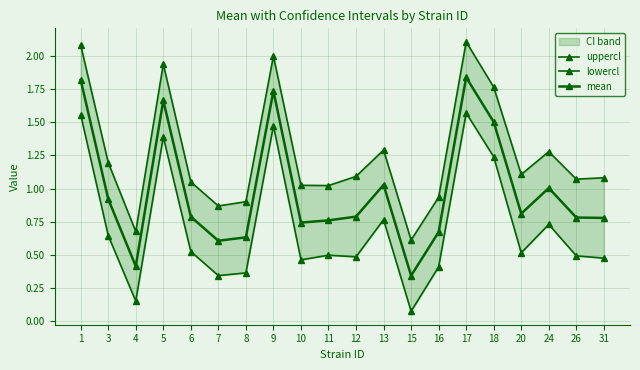

Reading left to right, extract all data points from this chart.

uppercl: 1=2.1	3=1.2	4=0.7	5=1.9	6=1.1	7=0.9	8=0.9	9=2.0	10=1.0	11=1.0	12=1.1	13=1.3	15=0.6	16=0.9	17=2.1	18=1.8	20=1.1	24=1.3	26=1.1	31=1.1
lowercl: 1=1.6	3=0.6	4=0.2	5=1.4	6=0.5	7=0.3	8=0.4	9=1.5	10=0.5	11=0.5	12=0.5	13=0.8	15=0.1	16=0.4	17=1.6	18=1.2	20=0.5	24=0.7	26=0.5	31=0.5
mean: 1=1.8	3=0.9	4=0.4	5=1.7	6=0.8	7=0.6	8=0.6	9=1.7	10=0.7	11=0.8	12=0.8	13=1.0	15=0.3	16=0.7	17=1.8	18=1.5	20=0.8	24=1.0	26=0.8	31=0.8